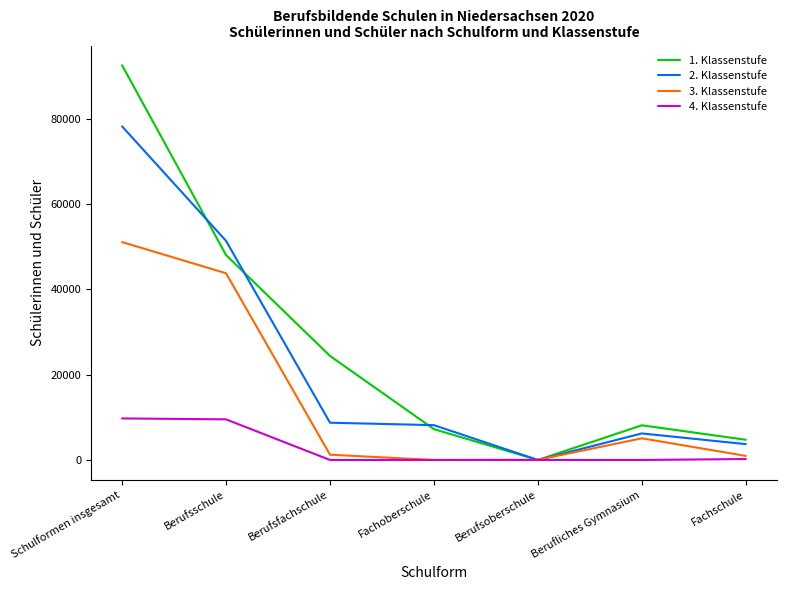

Is it true that 3. Klassenstufe equals 62788 at Berufsschule?

False